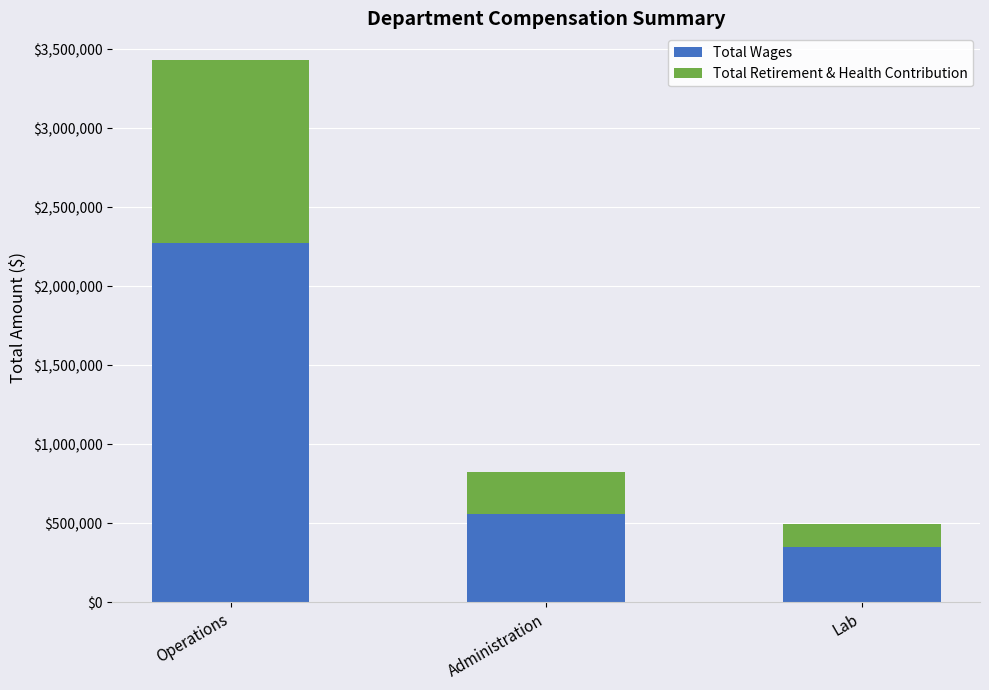

How many bars are there in total?

3